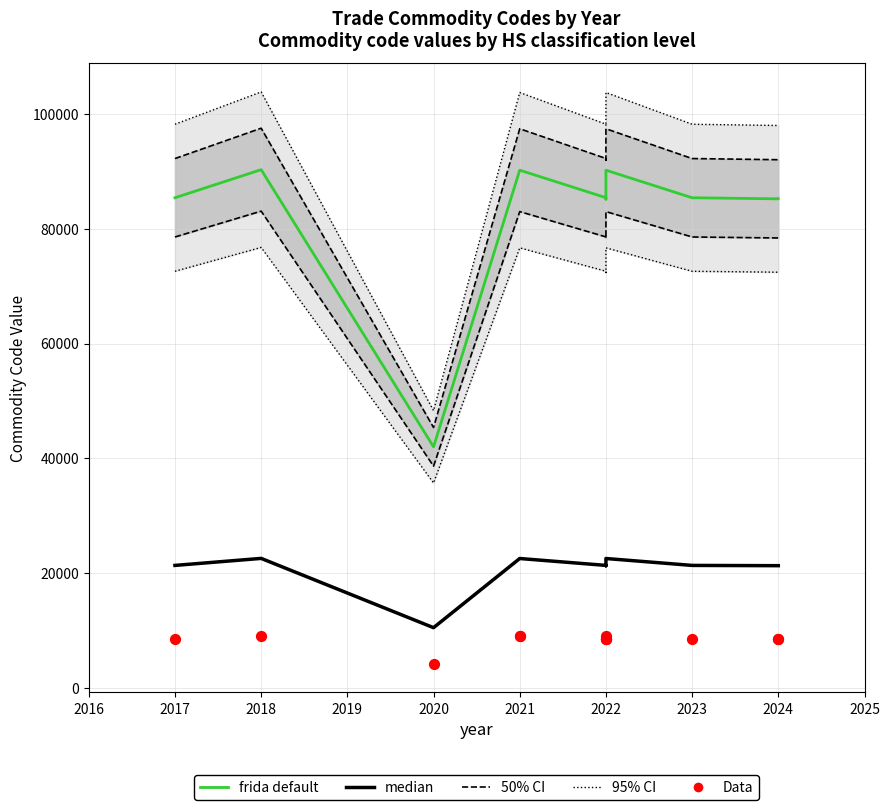

Which series contains the highest Y value?

95% CI